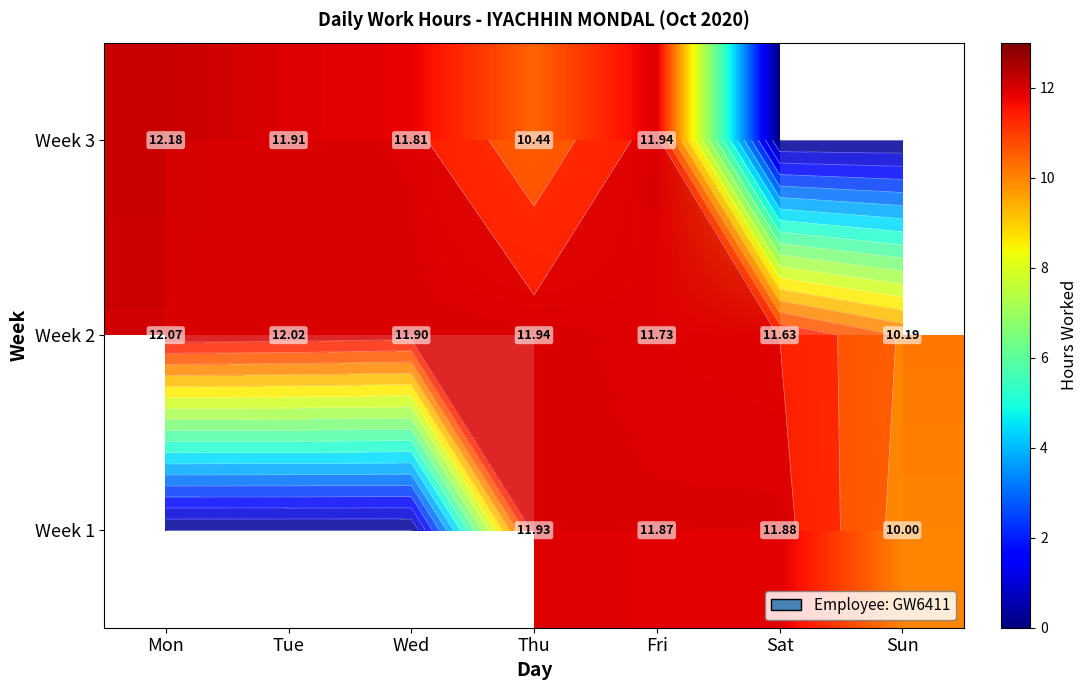

What is the average value of the Week 2 series?

11.6